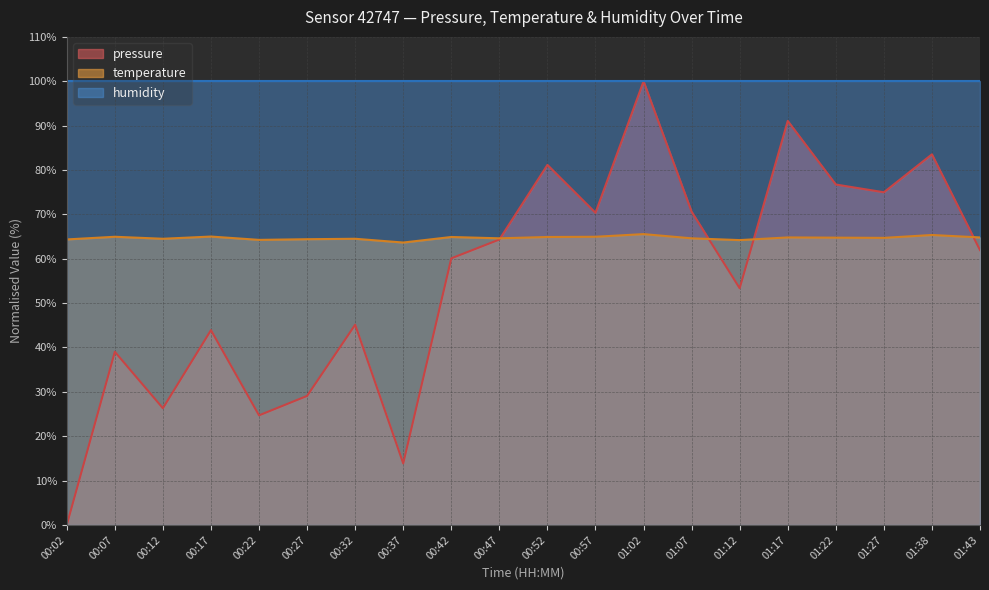

Between 00:12 and 01:02, which series saw the biggest shift?

pressure